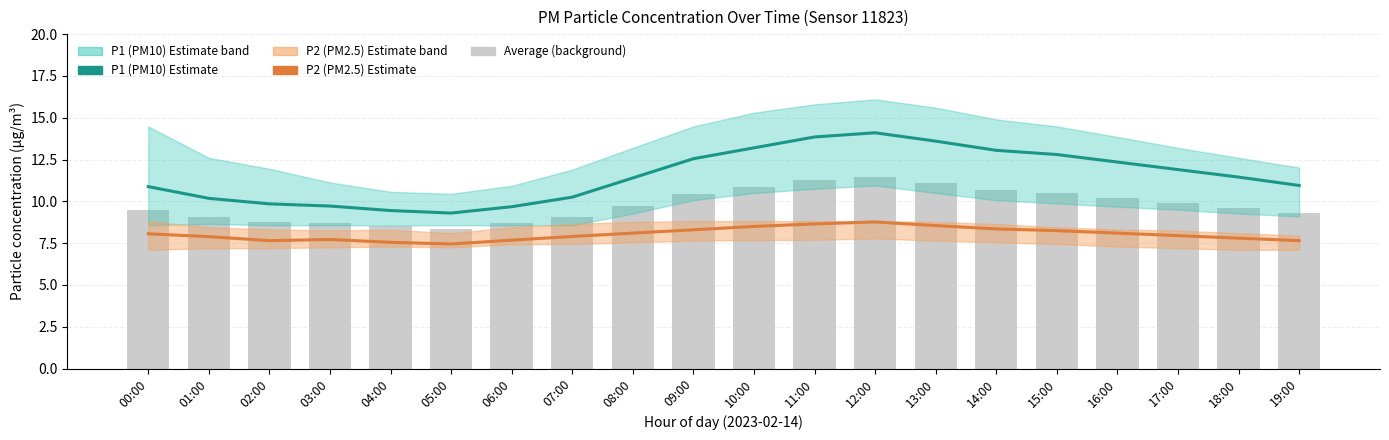

Does the chart contain any negative values?

No